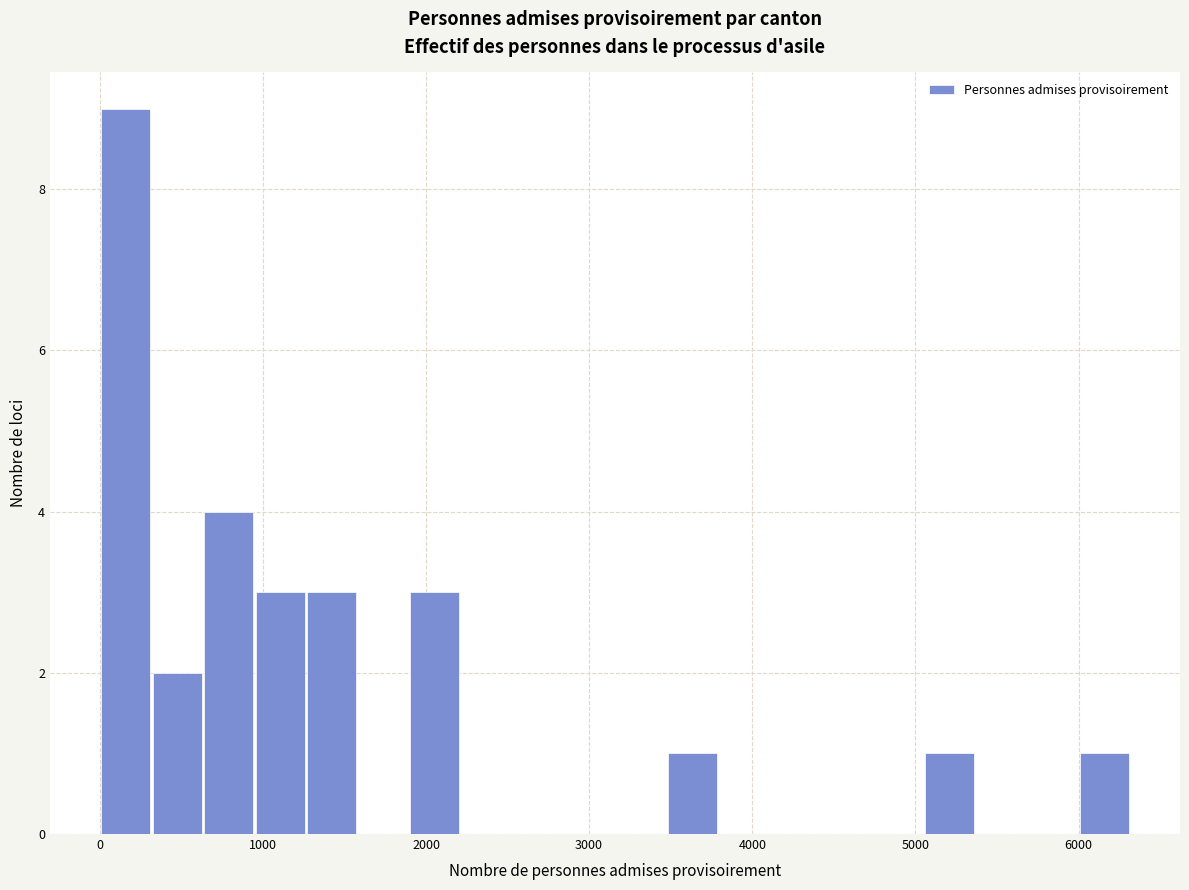

Around what value on the x-axis is the tallest bar? Give the approximate position of its centre, as read against the axis.

200